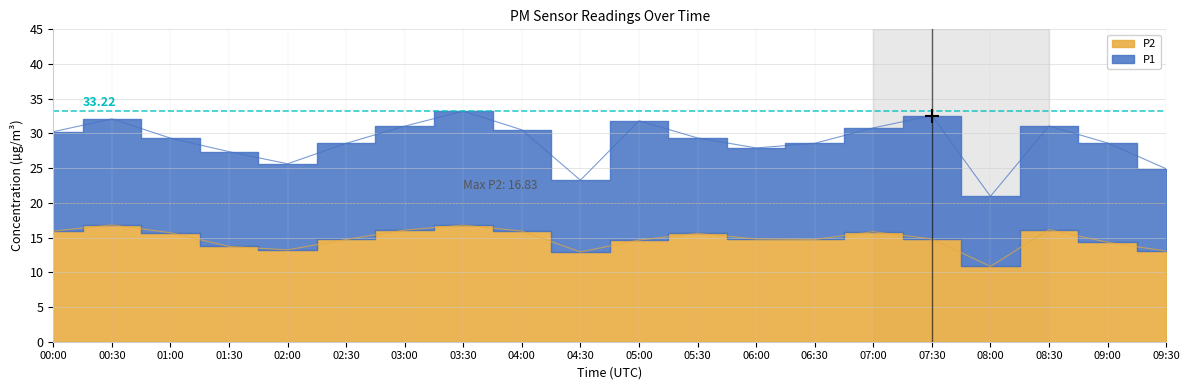

True or false: P1 and P2 cross at least once.

False